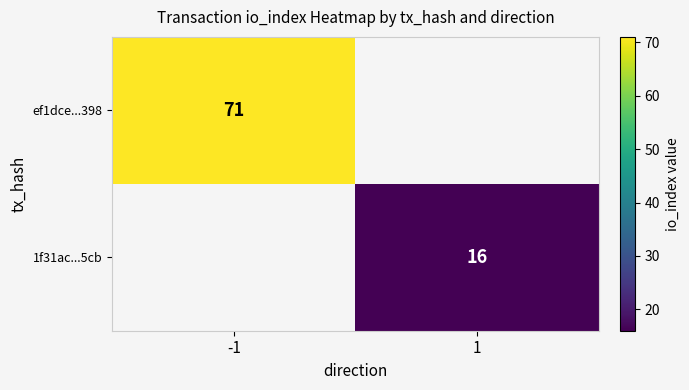

Is it true that ef1dce...398 equals 71 at -1?

True